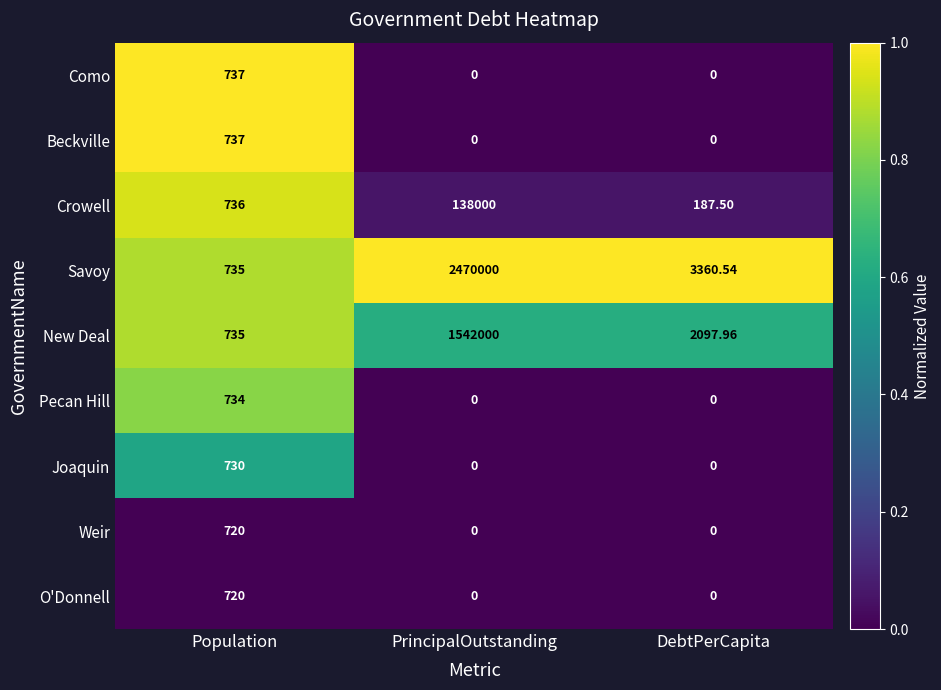

At which label does Savoy first exceed 3360?

PrincipalOutstanding